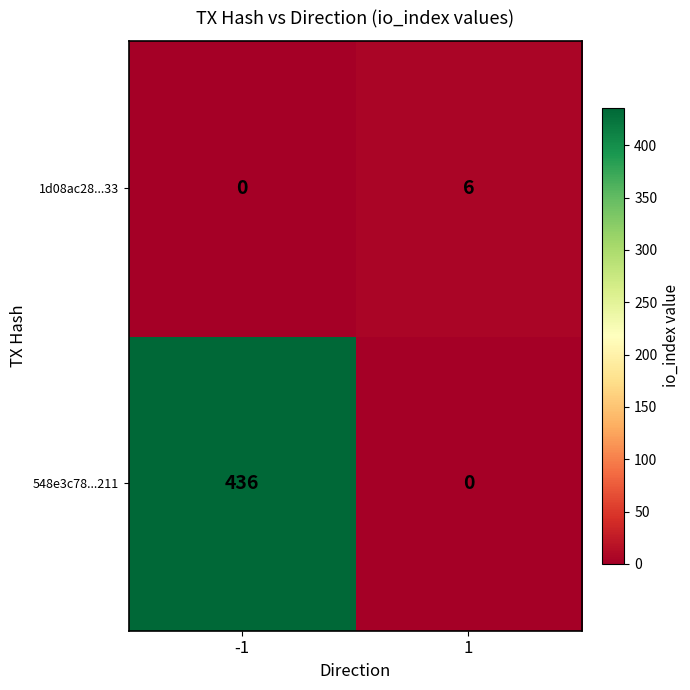

How many categories are shown in the chart?

2